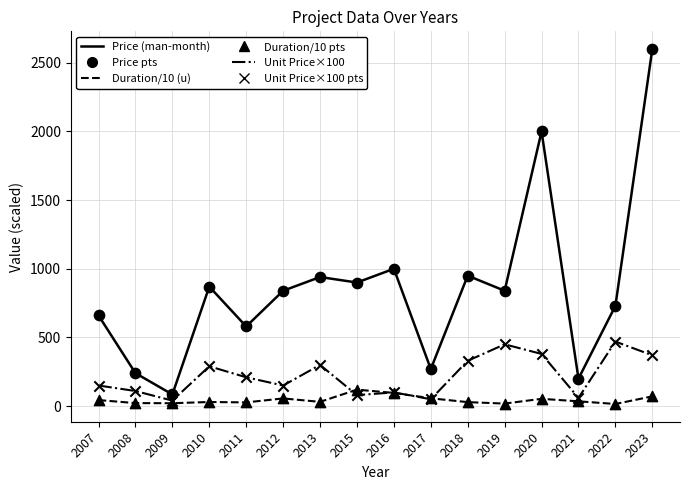

Which label corresponds to the largest value in the chart?

2023